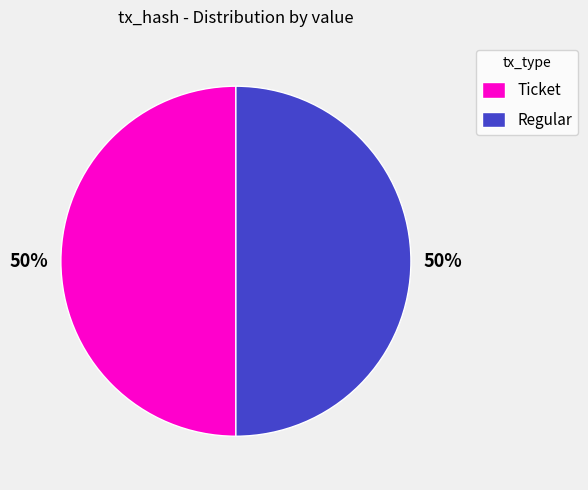

Combined, do Regular and Ticket account for over 50%?

Yes